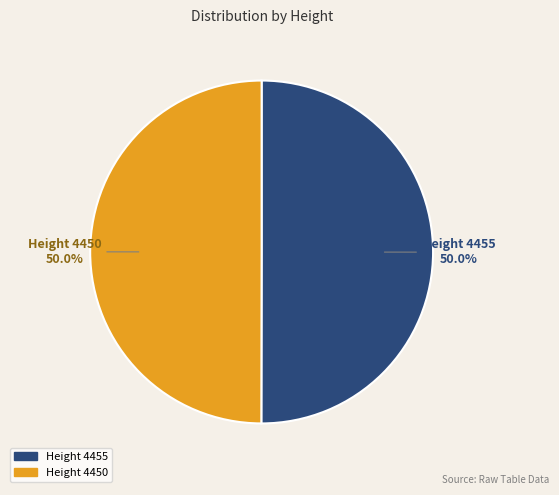

How many slices are in this pie chart?

2